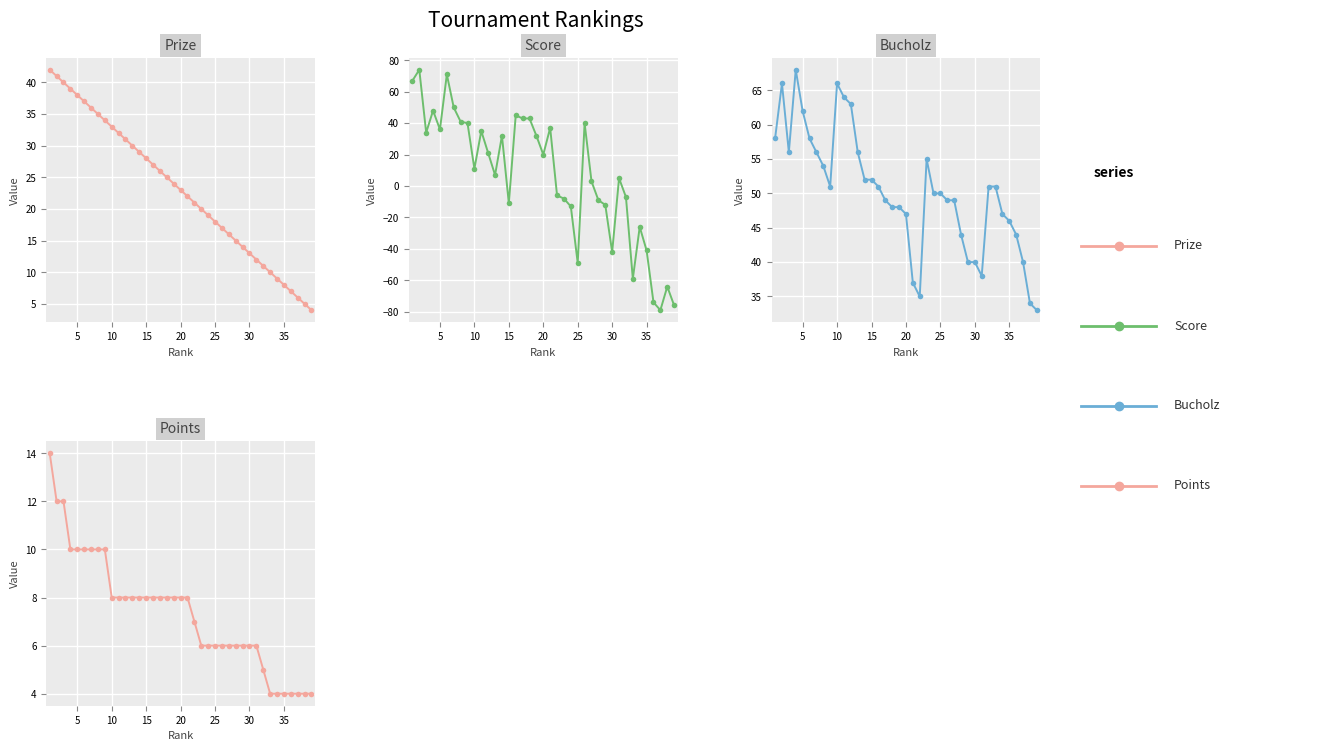

What is the total value across all series at 30?

152